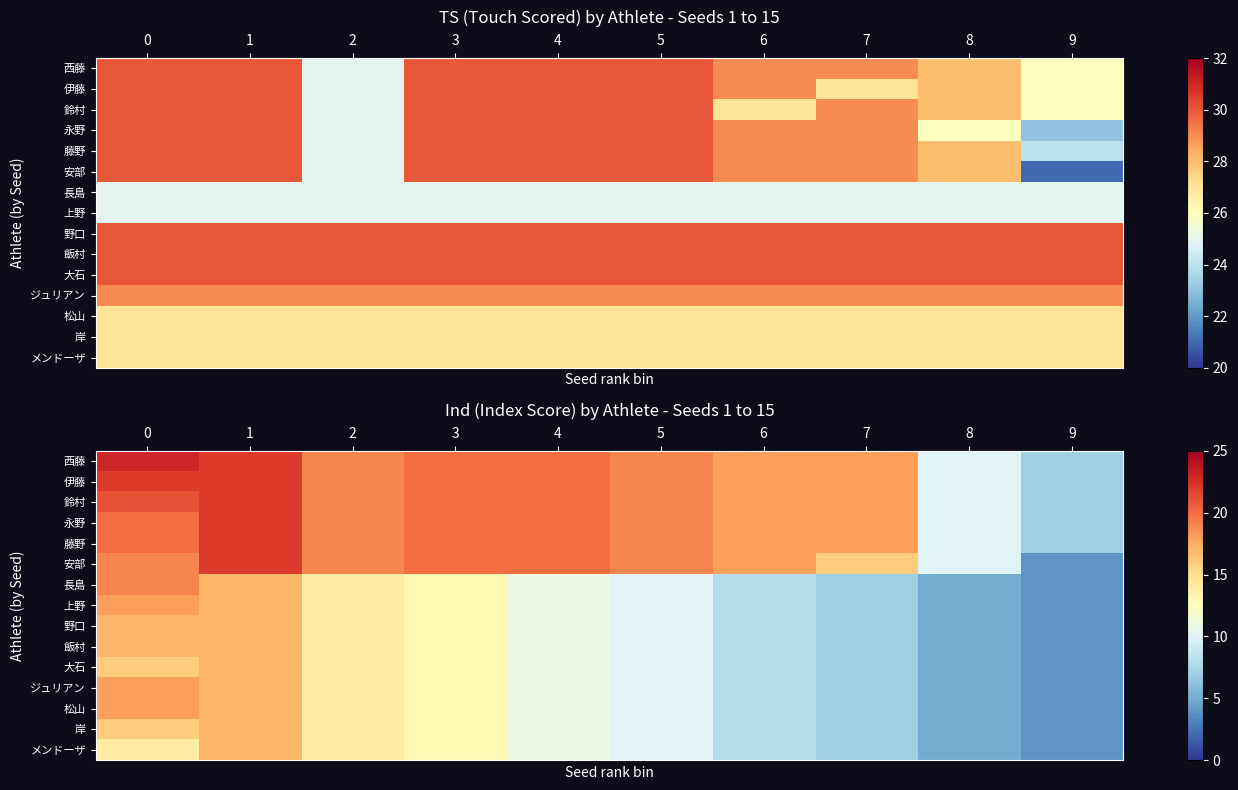

The 安部 series shows 16 at 7. True or false?

True